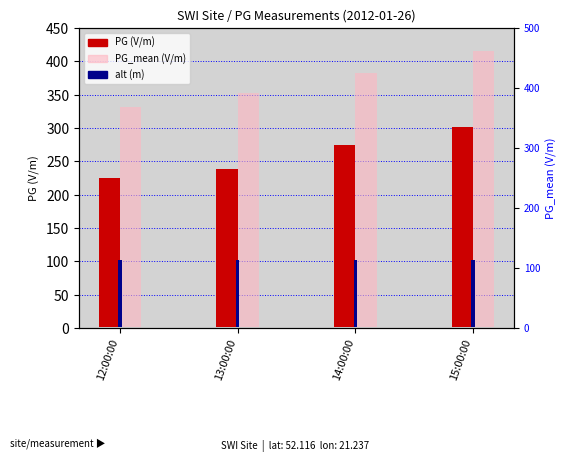

Which series has the widest spread of values?

PG_mean